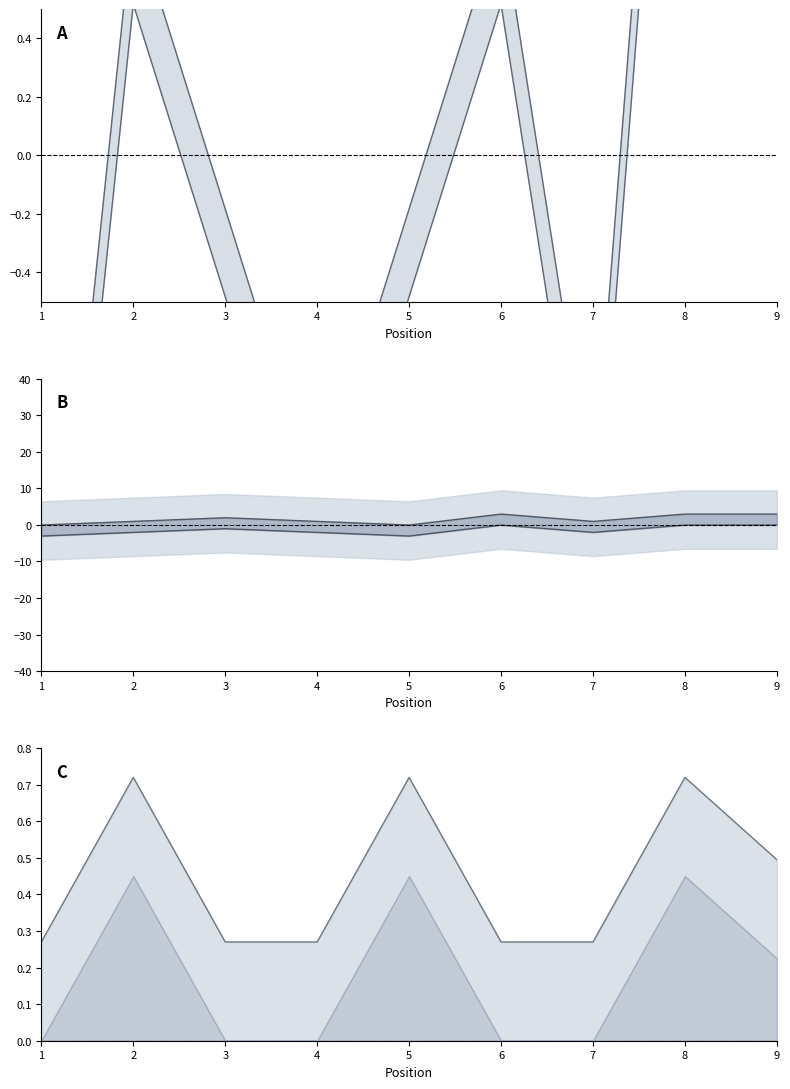

Which label corresponds to the smallest value in the chart?

1